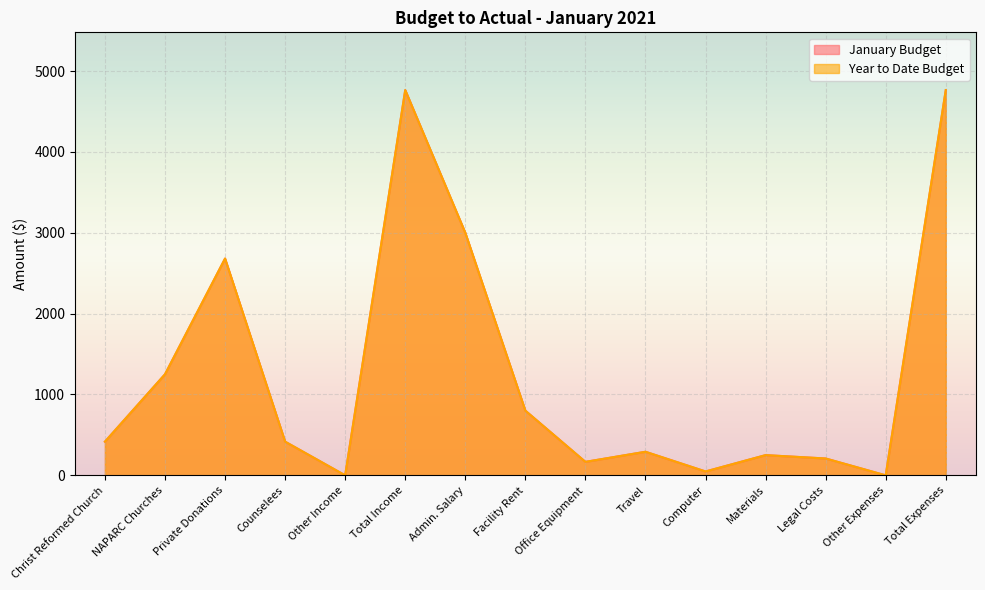

Count the number of data series in this chart.

2